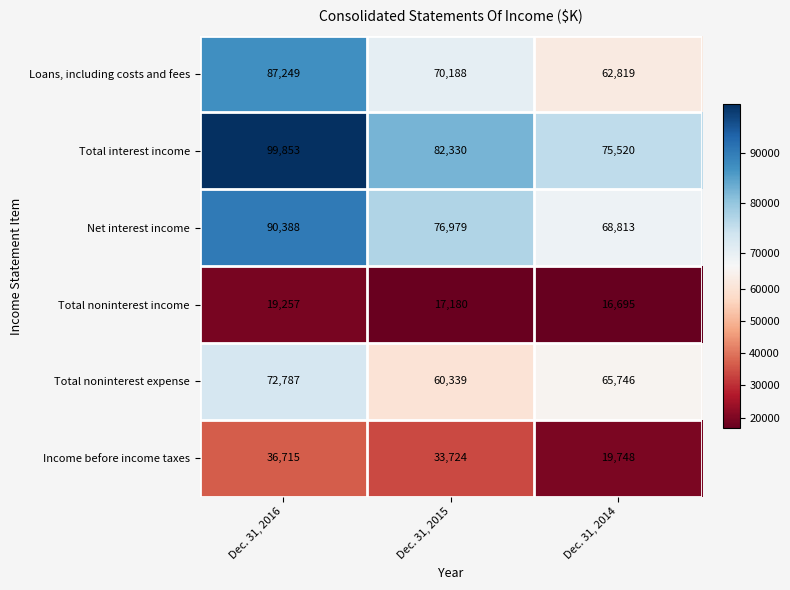

What is the greatest value displayed?

99853